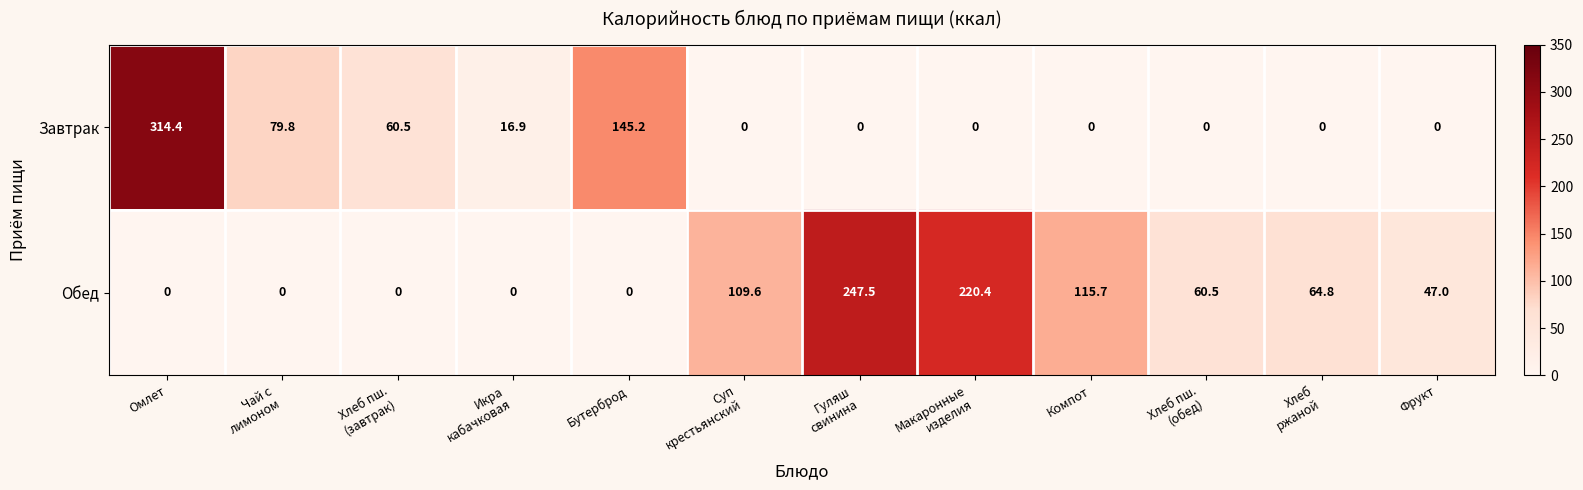

Where is Обед nearest to the value 123?

Компот